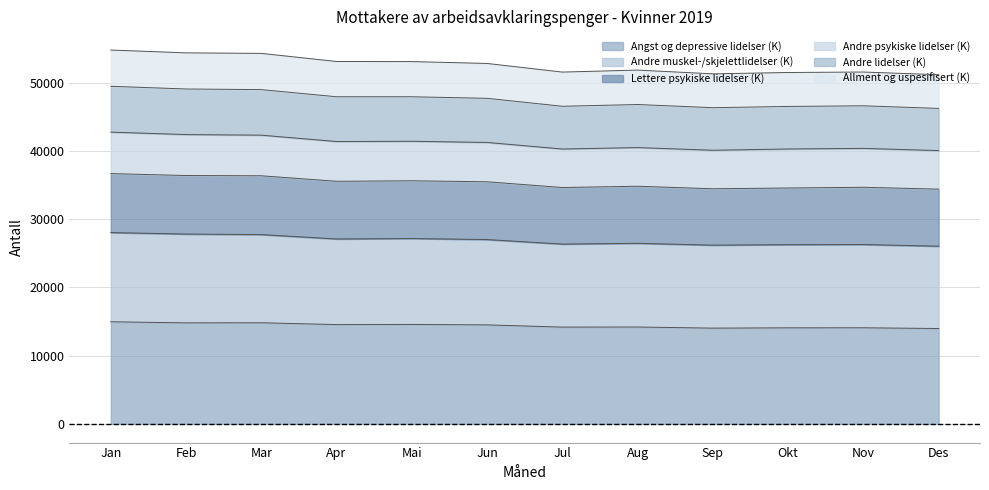

Rank the categories by Angst og depressive lidelser (K) value from lowest to highest.

Des, Sep, Okt, Nov, Jul, Aug, Jun, Apr, Mai, Feb, Mar, Jan